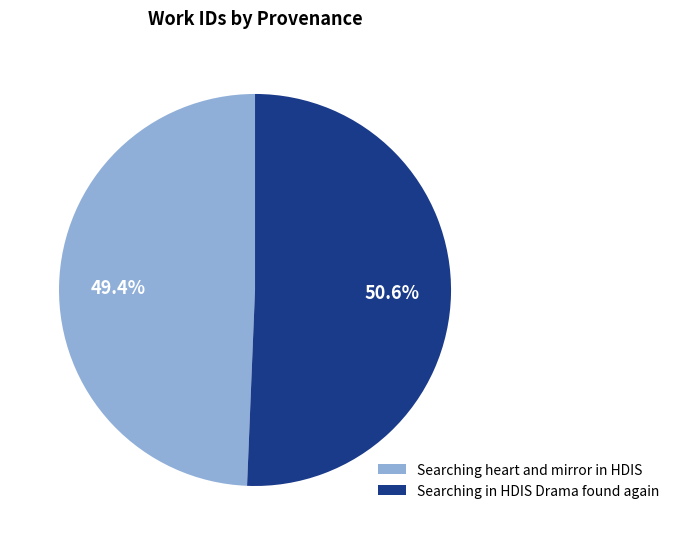

Rank the categories by value from lowest to highest.

Searching heart and mirror in HDIS, Searching in HDIS Drama found again